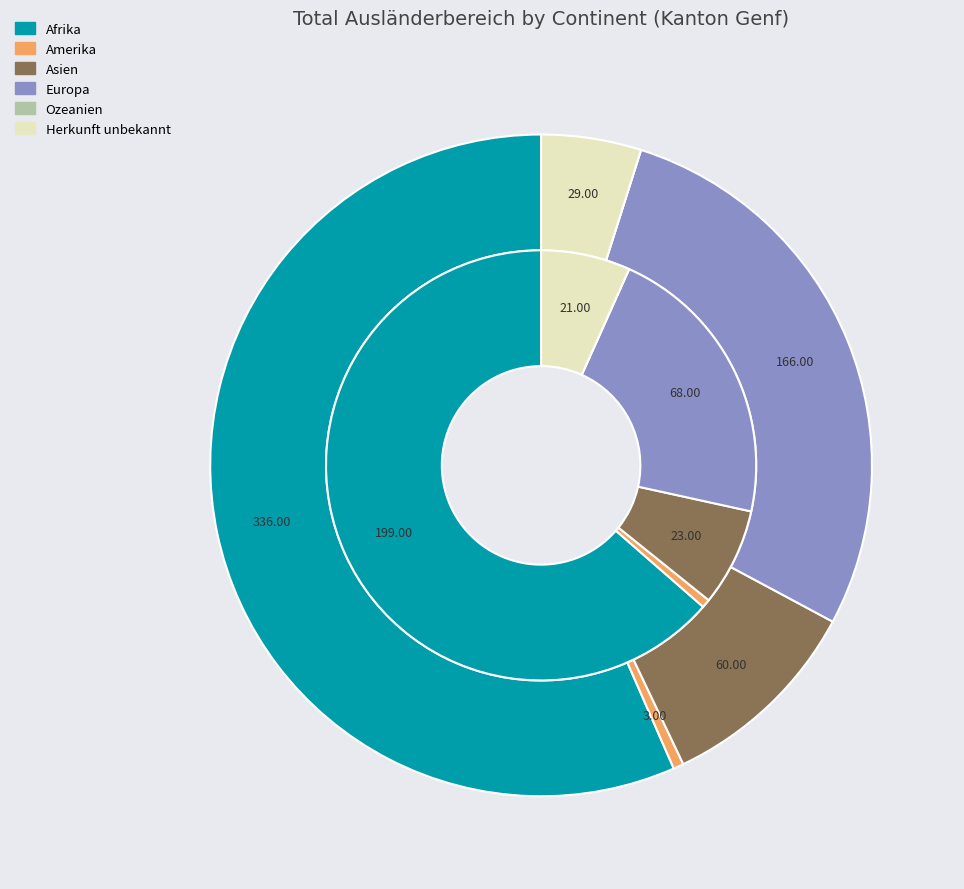

How many segments does this pie chart have?

6